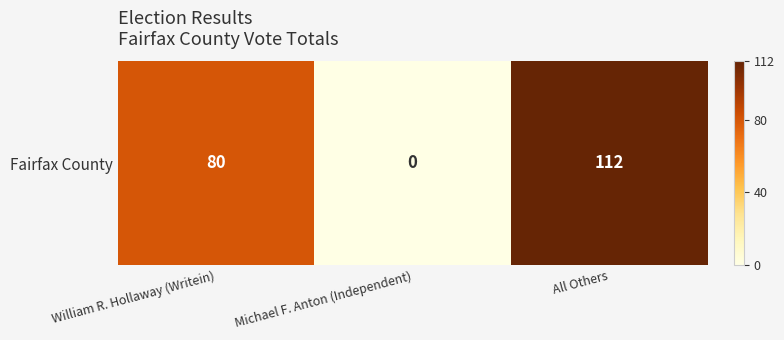

Where does the data first go above 80?

All Others